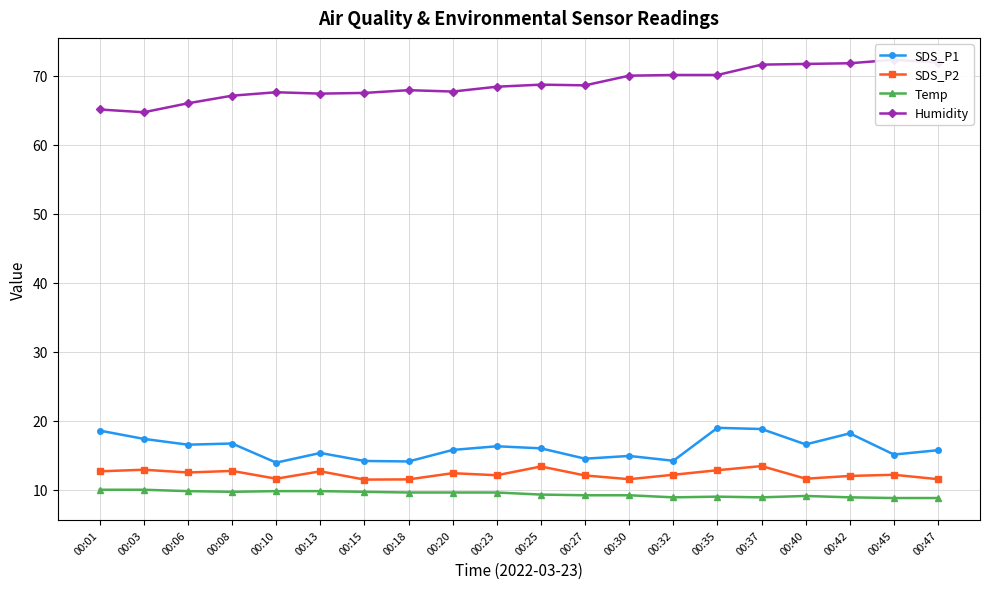

Where is SDS_P1 nearest to the value 16?

00:25